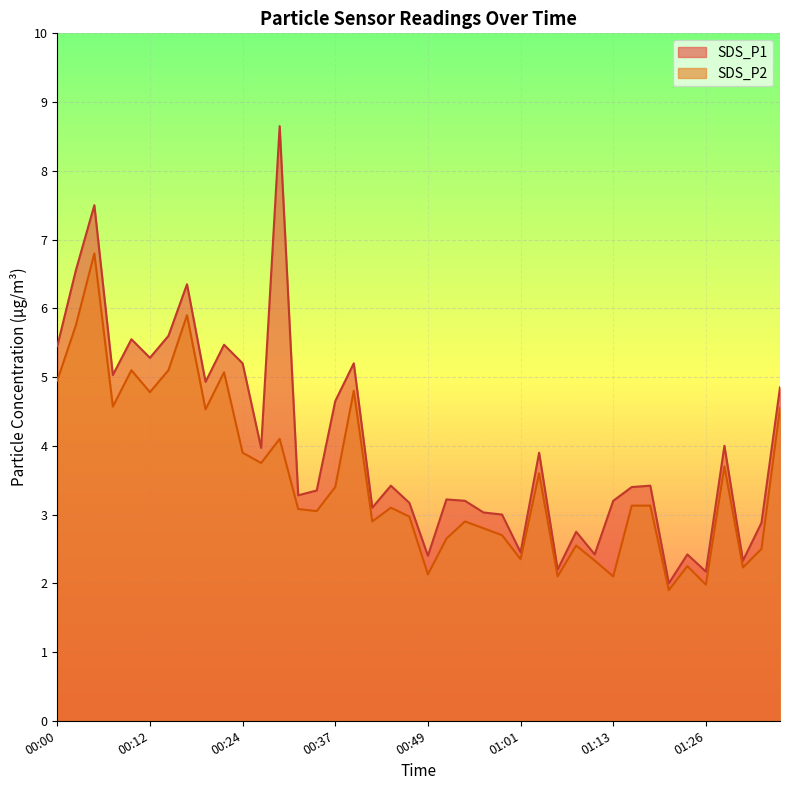

True or false: SDS_P1 and SDS_P2 cross at least once.

False